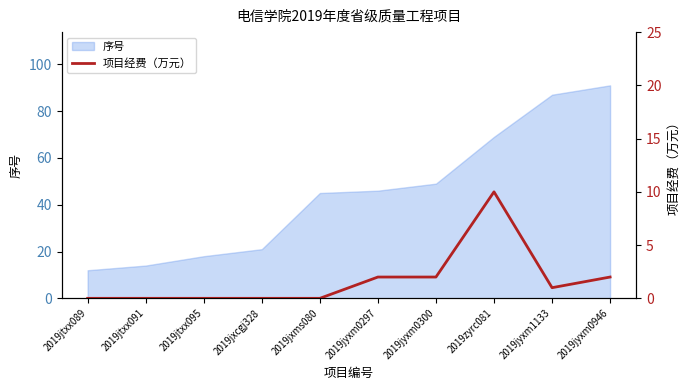

At which category does the data reach its first local peak?

2019zyrc081